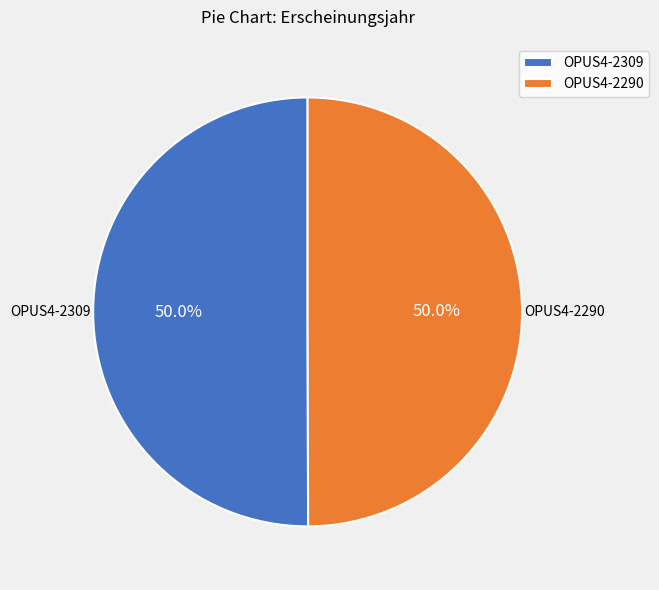

Do OPUS4-2309 and OPUS4-2290 together represent more than half of the pie?

Yes